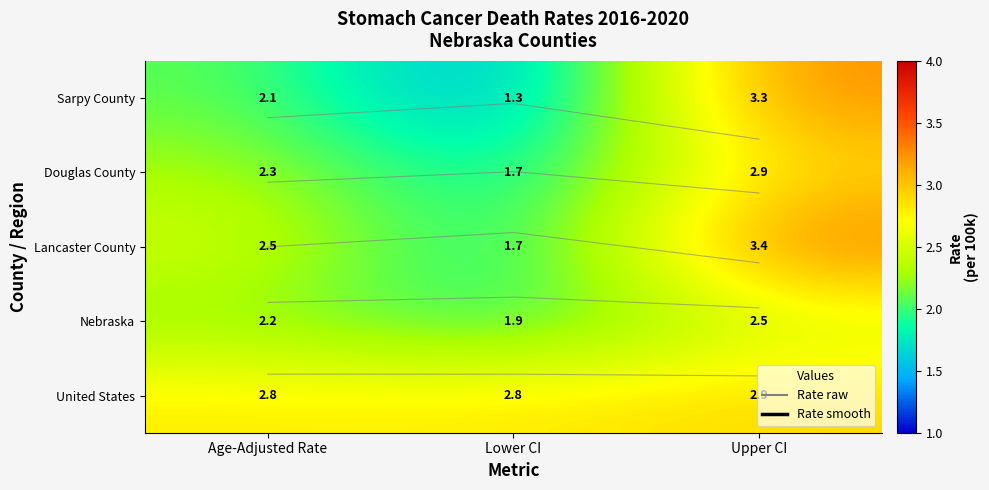

Which series changed the most between Age-Adjusted Rate and Lower CI?

Sarpy County